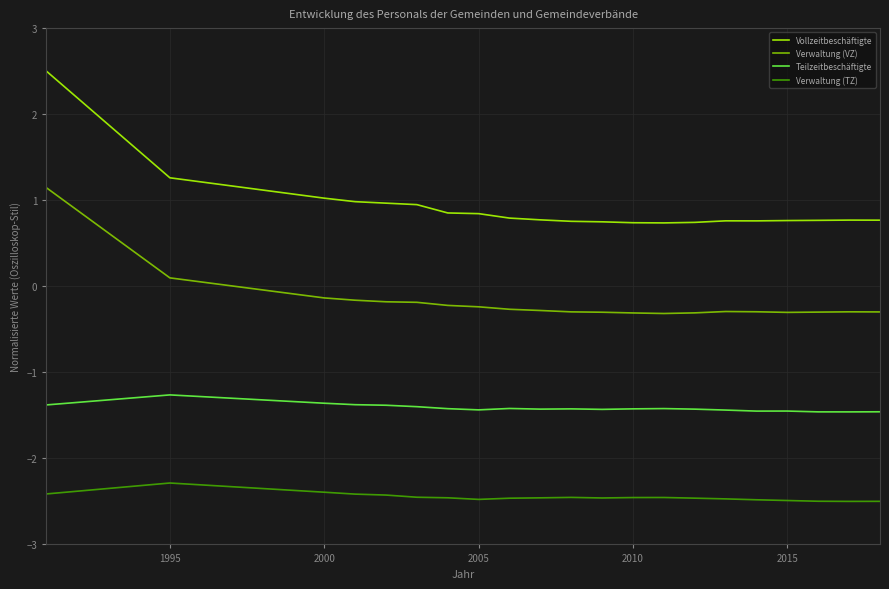

List the series in order of their peak value, highest first.

Vollzeitbeschäftigte, Verwaltung (VZ), Teilzeitbeschäftigte, Verwaltung (TZ)